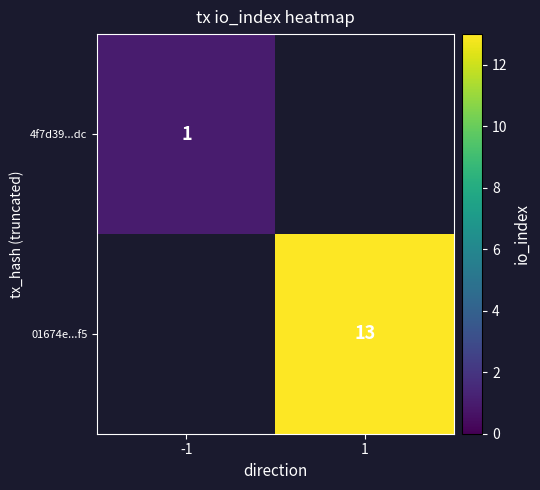

True or false: 01674e...f5 has a value of 18 at 1.

False